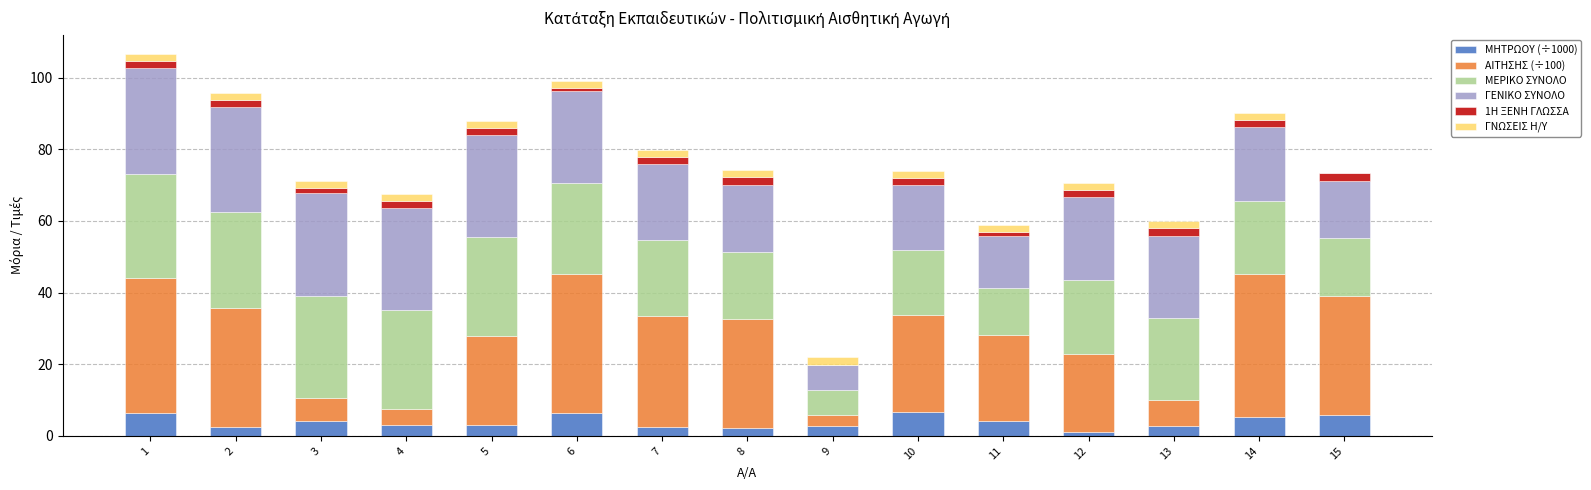

True or false: ΜΗΤΡΩΟΥ (÷1000) has a value of 4.2 at 11.

True